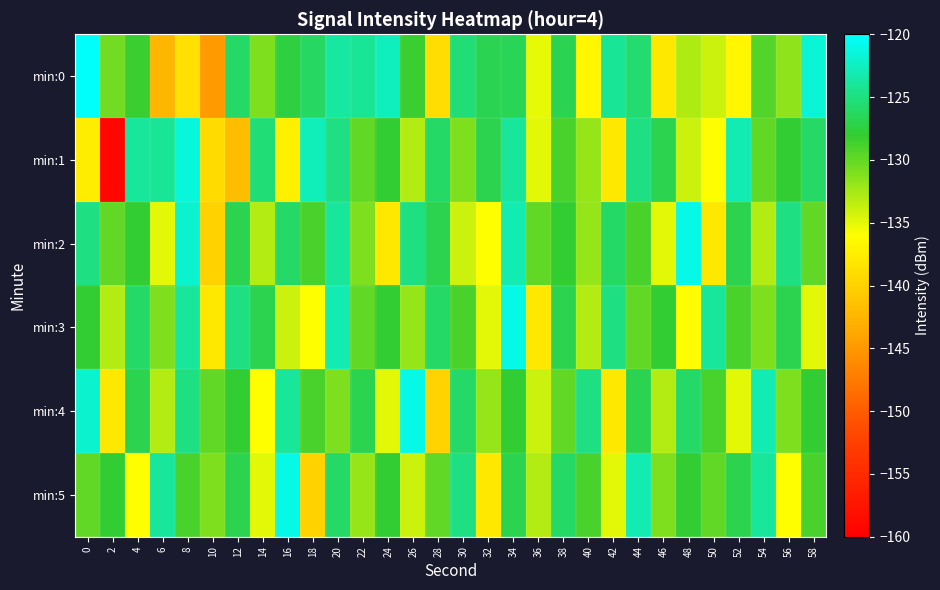

Which category has the lowest value across all series?

2